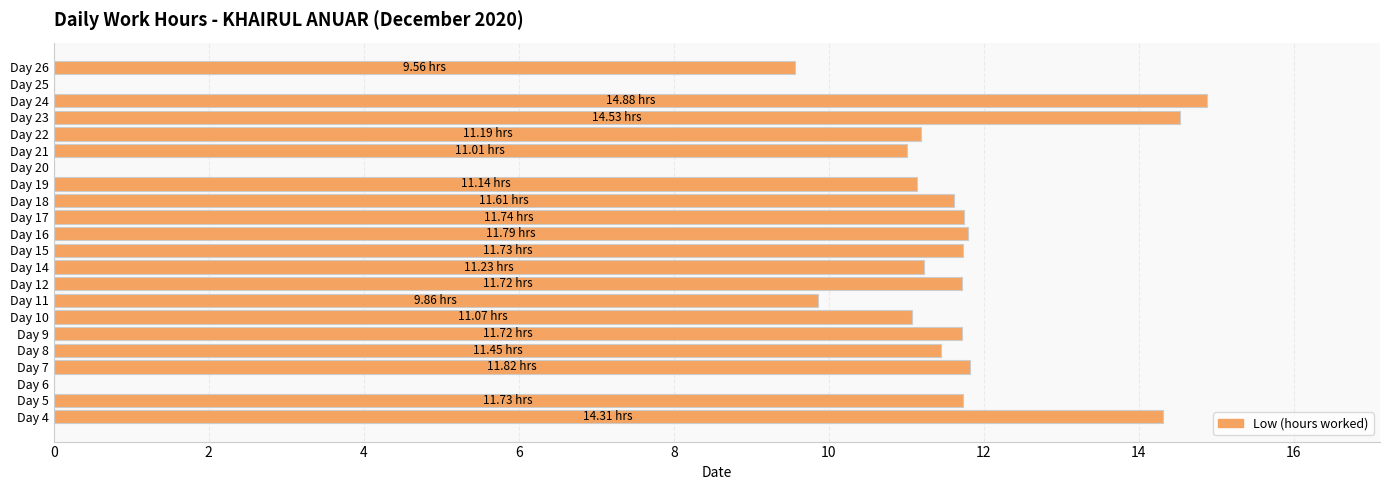

How many data points does each series have?

22